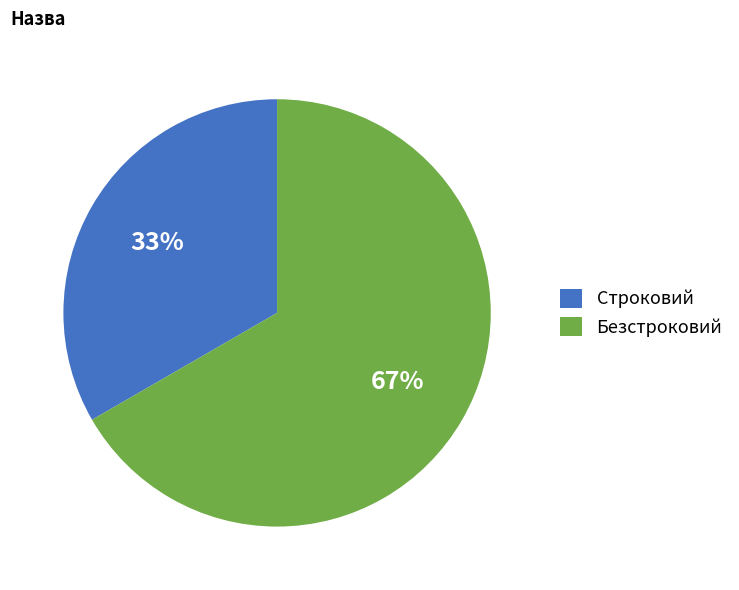

To the nearest percent, what is the average slice percentage?

50%